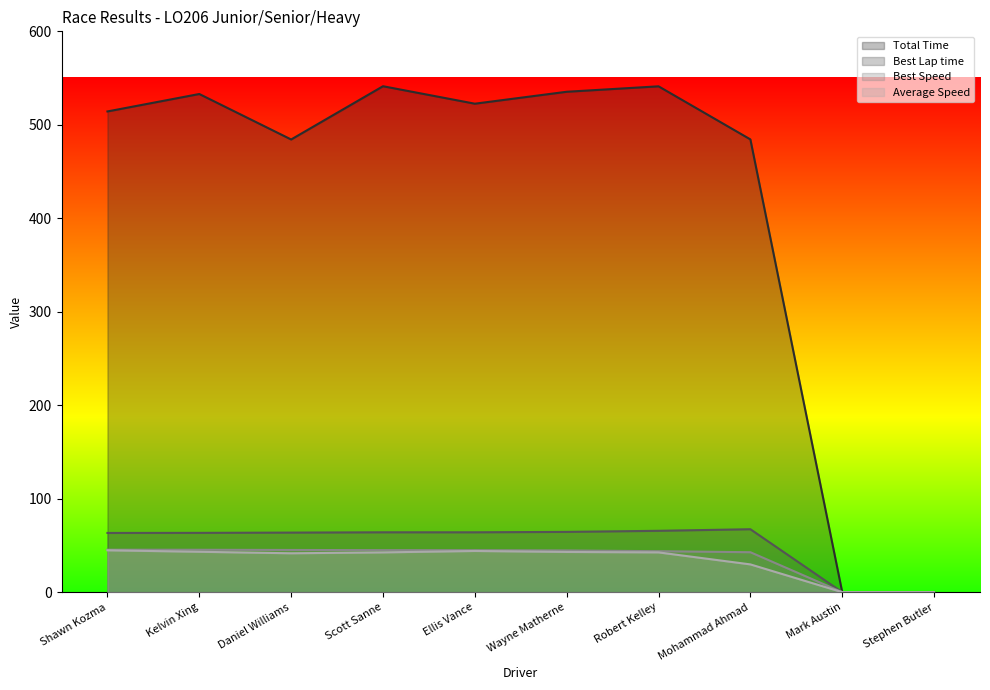

True or false: Total Time and Best Speed cross at least once.

False